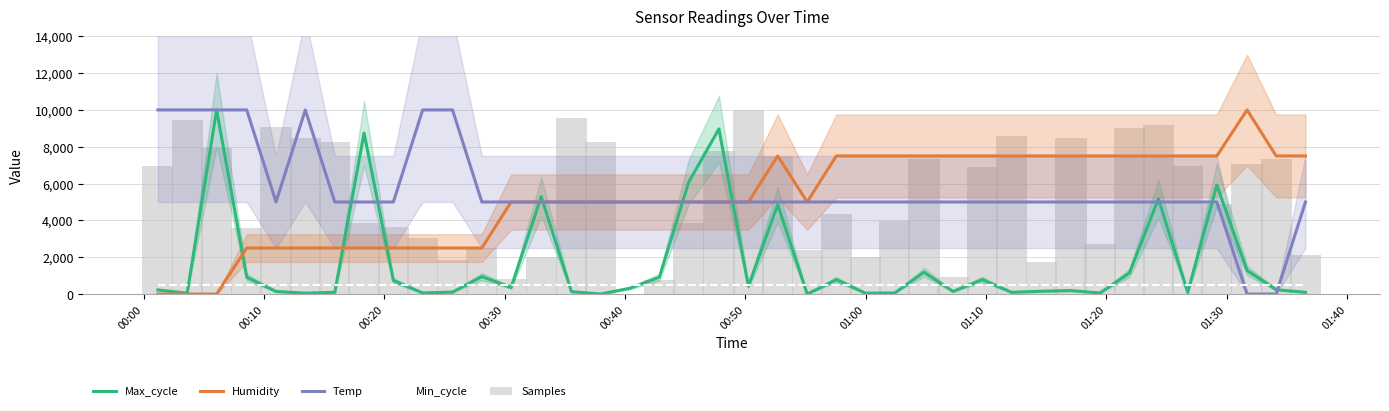

After their last crossing, which series has the higher values: Min_cycle or Humidity?

Humidity